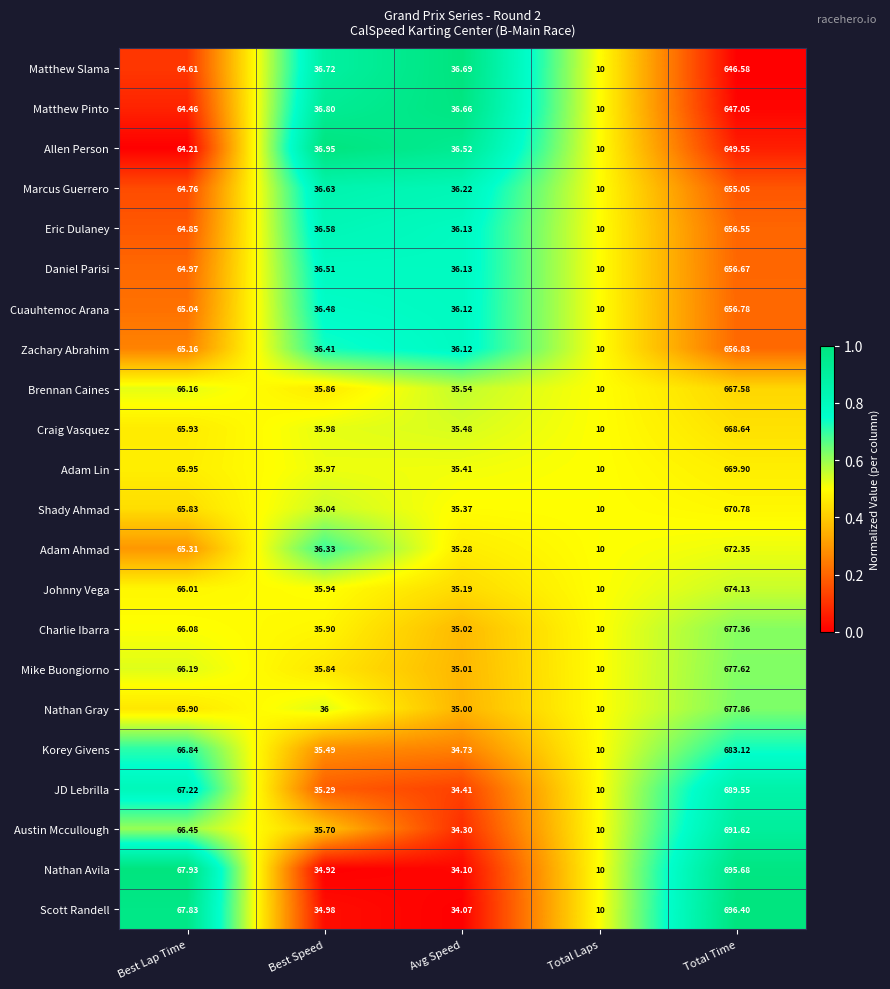

Where is Adam Lin nearest to the value 339?

Best Lap Time